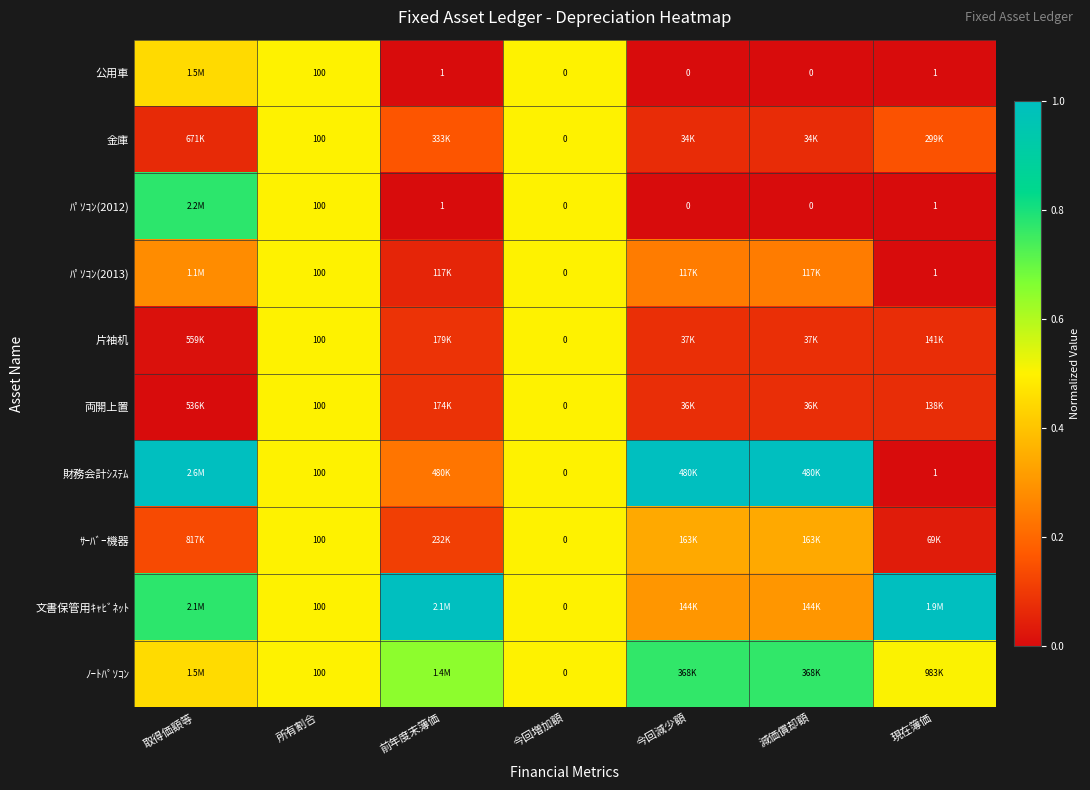

What is the greatest value displayed?

1.0